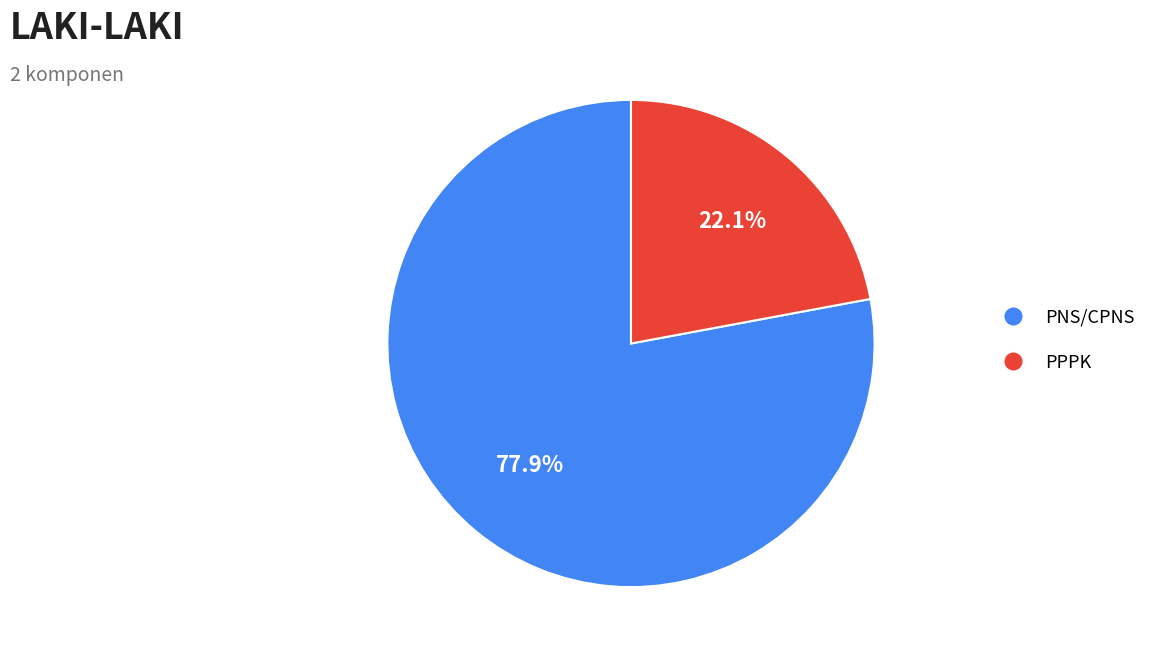

Combined, do PNS/CPNS and PPPK account for over 50%?

Yes